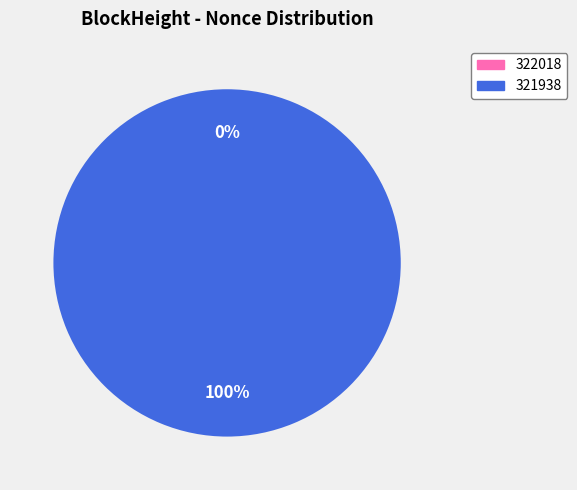

Count the number of slices in the pie.

2